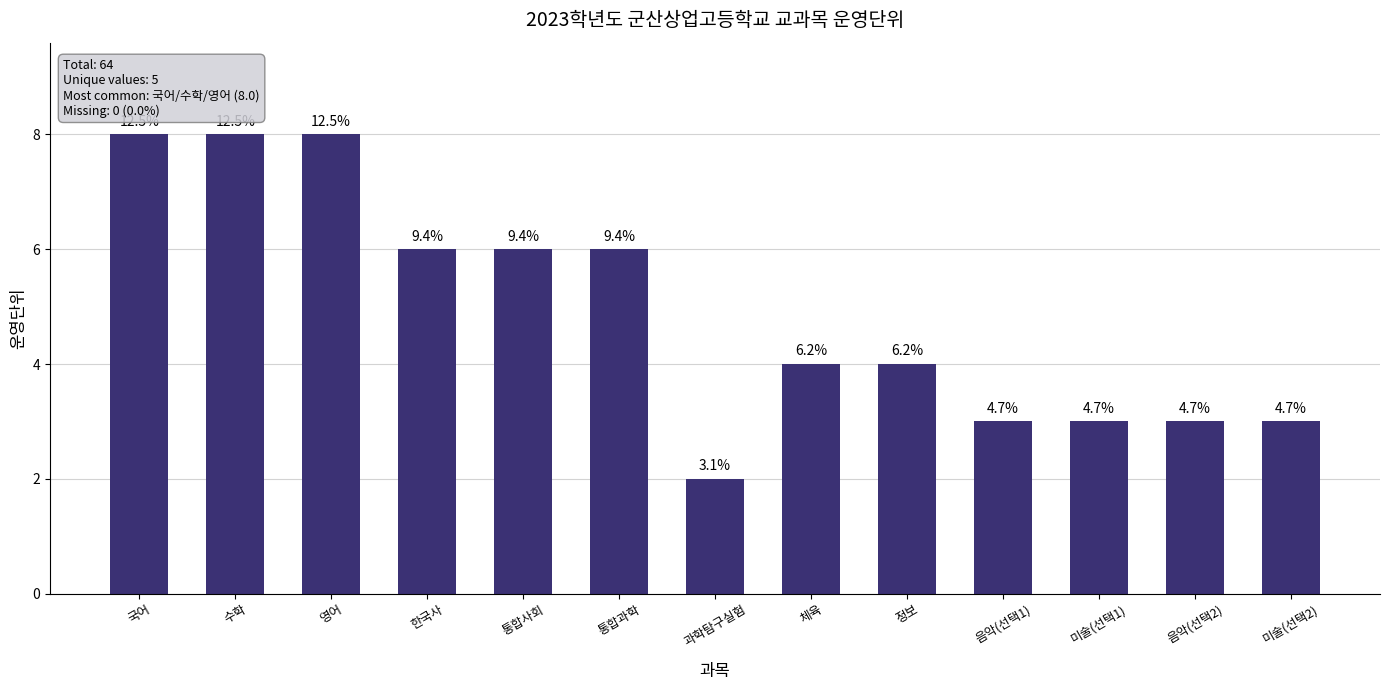

Reading left to right, transcribe all the data shown in this chart.

8	8	8	6	6	6	2	4	4	3	3	3	3